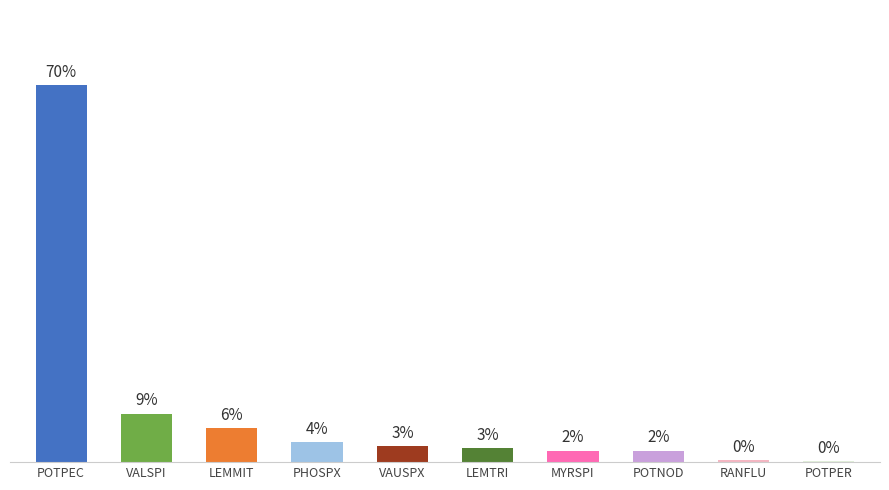

How many bars are there in total?

10